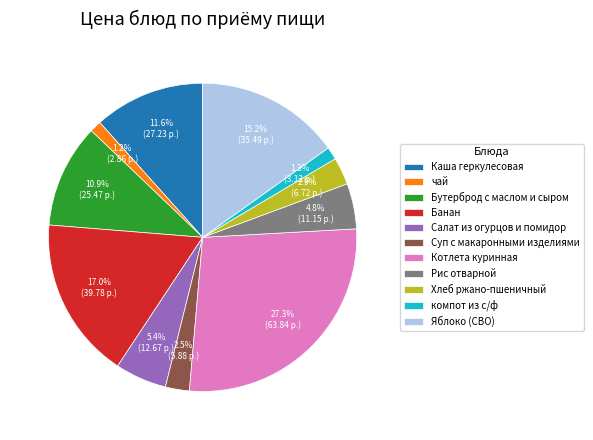

Which slice is the largest?

Котлета куринная